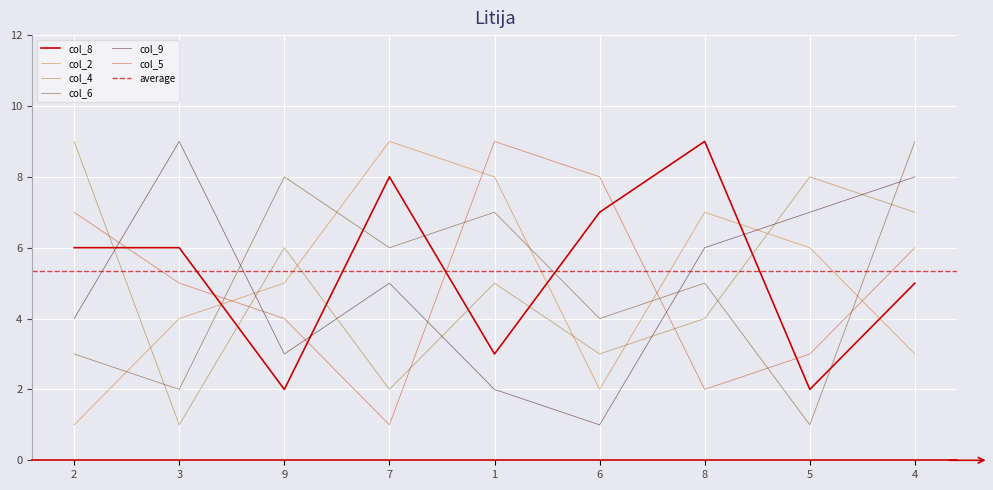

What is the value of the col_4 point at the 4th from the left?

2